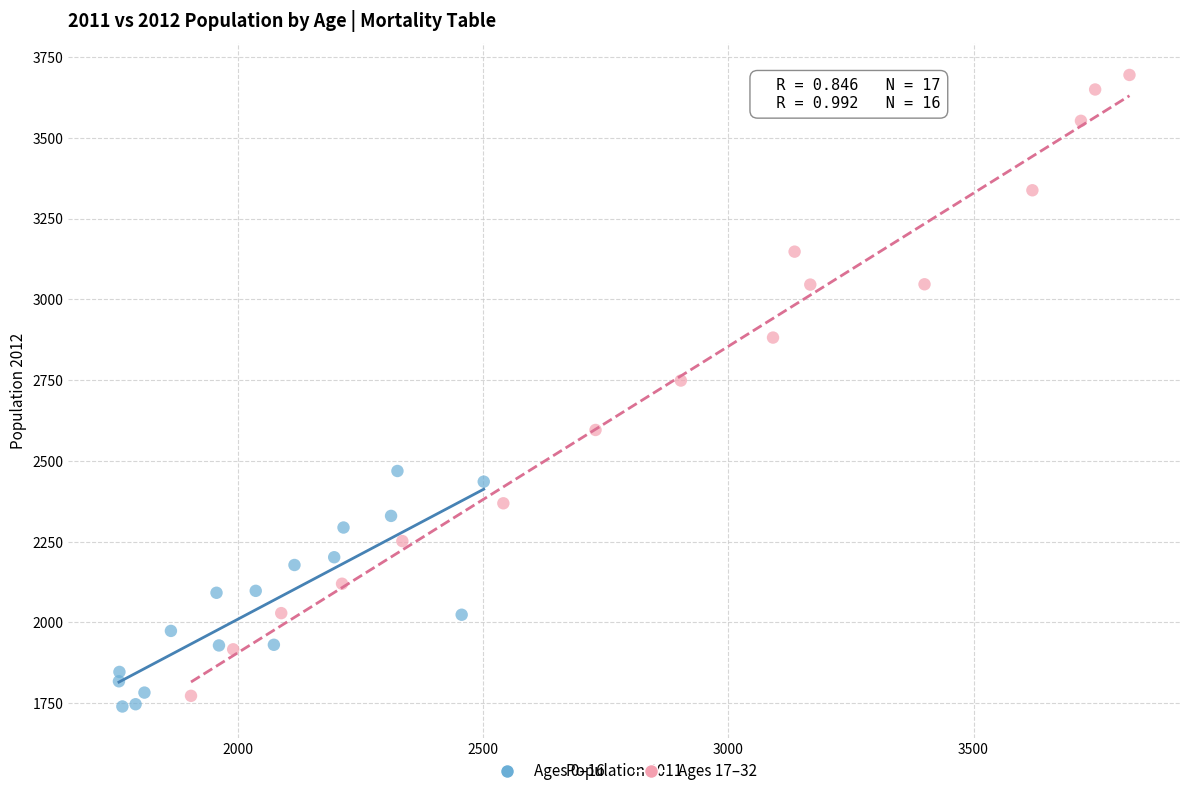

Which series has the largest Y range (max minus min)?

Ages 17–32